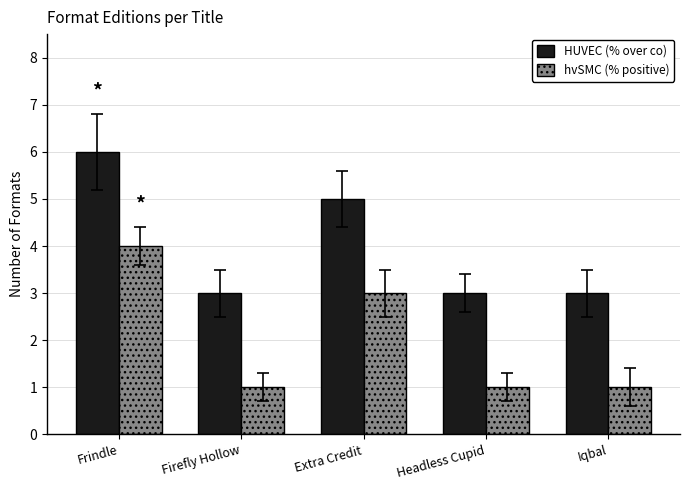

What is the label of the 4th bar from the left?

Headless Cupid